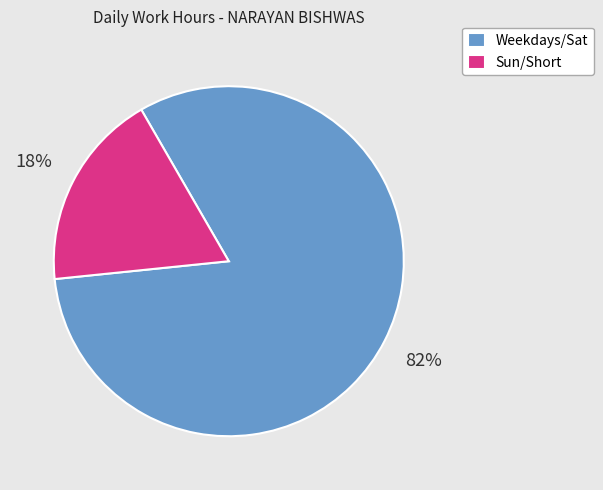

Which slice is the largest?

Weekdays/Sat